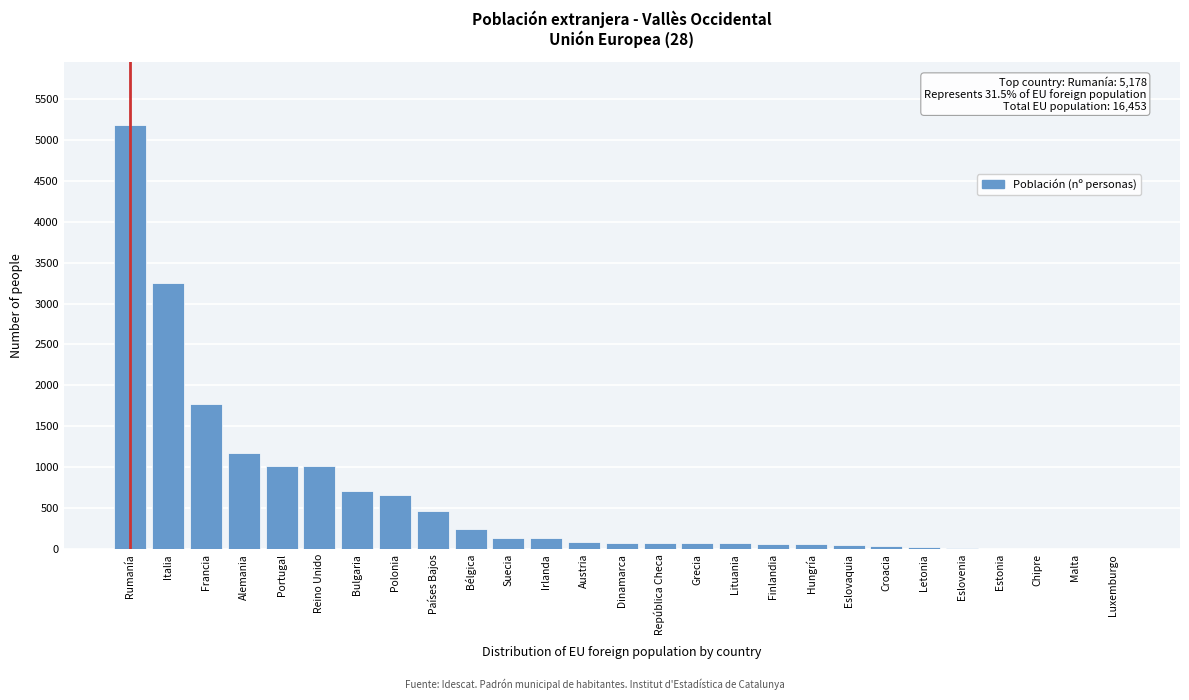

Where is the data nearest to the value 2591?

Italia